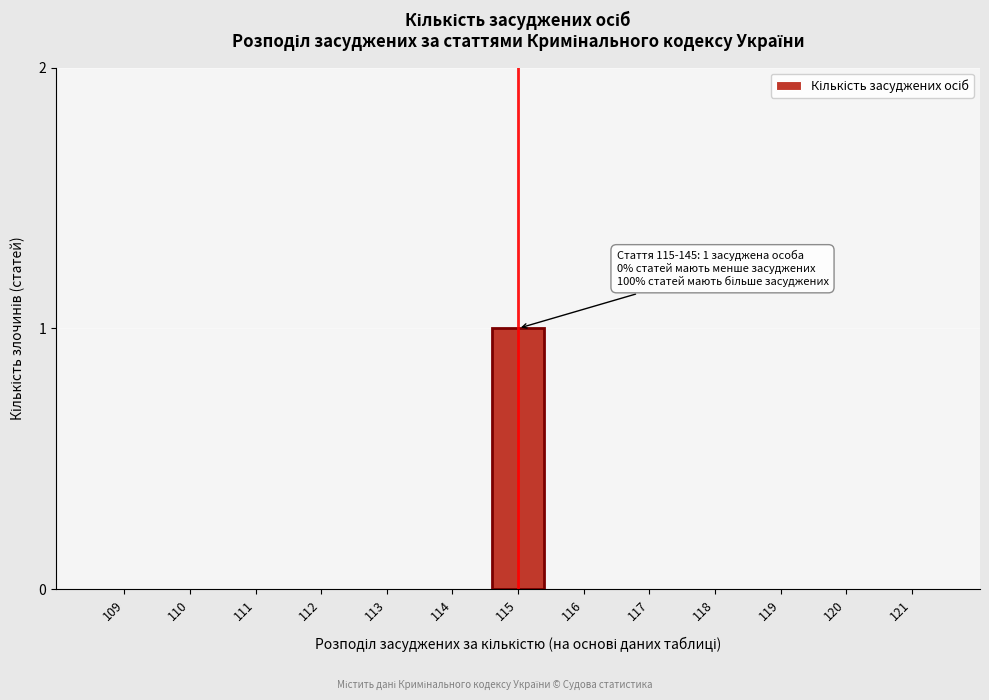

Reading left to right, what are all the values shown in this chart?

109=0	110=0	111=0	112=0	113=0	114=0	115=1	116=0	117=0	118=0	119=0	120=0	121=0